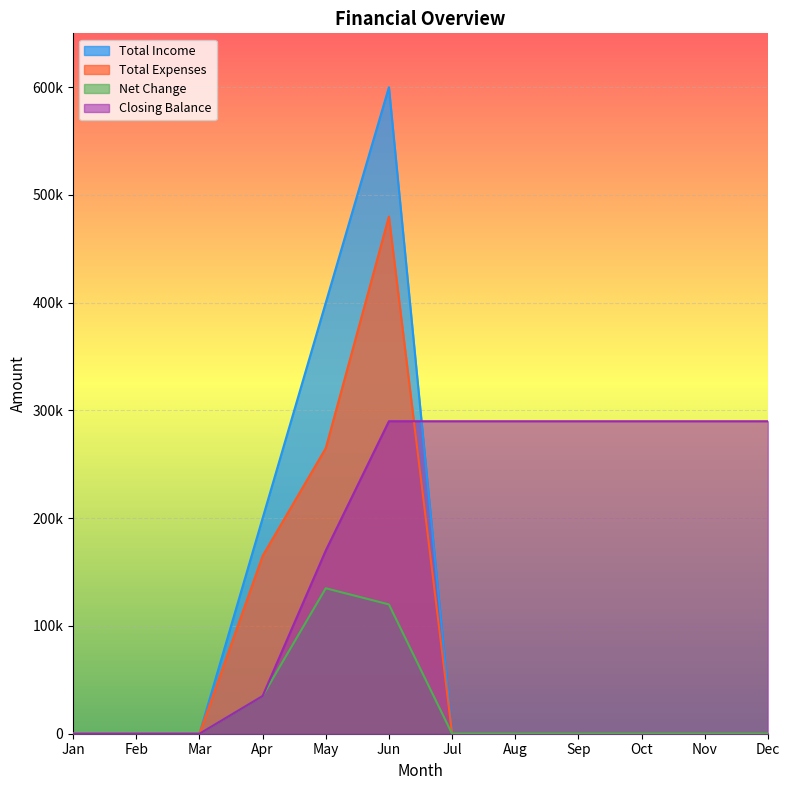

Rank the series at Jan from highest to lowest value.

Total Income, Total Expenses, Net Change, Closing Balance